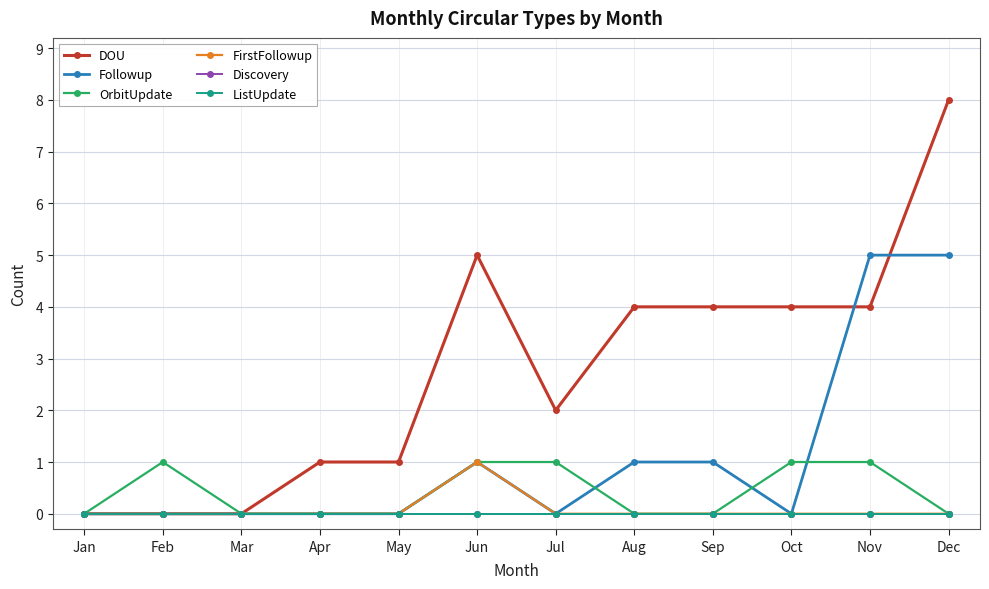

Between Jan and Sep, which series saw the biggest shift?

DOU